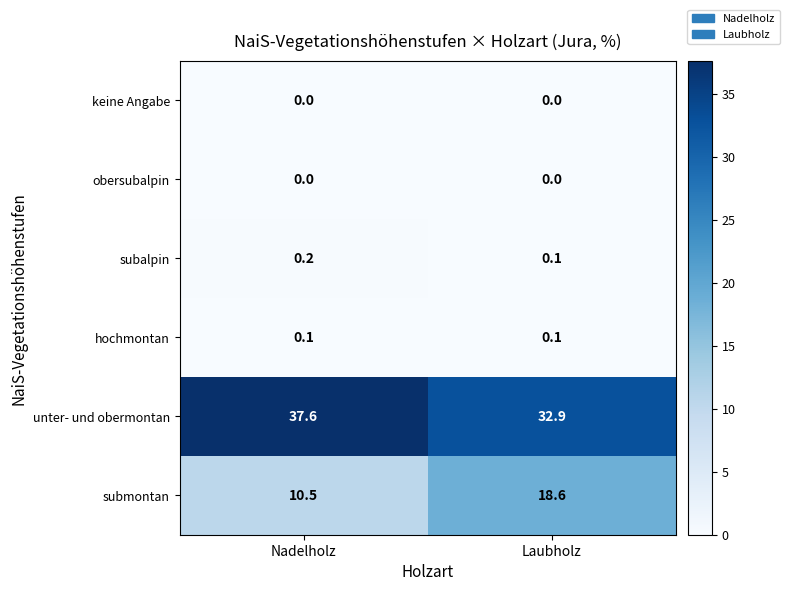

How many data points does each series have?

2